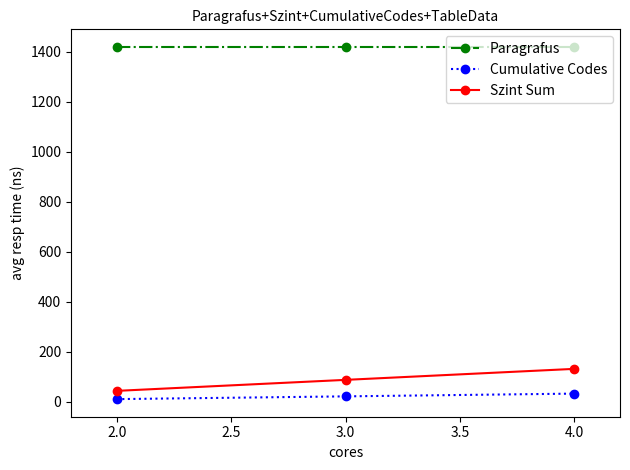

How many data points in Szint Sum are less than 88?

1